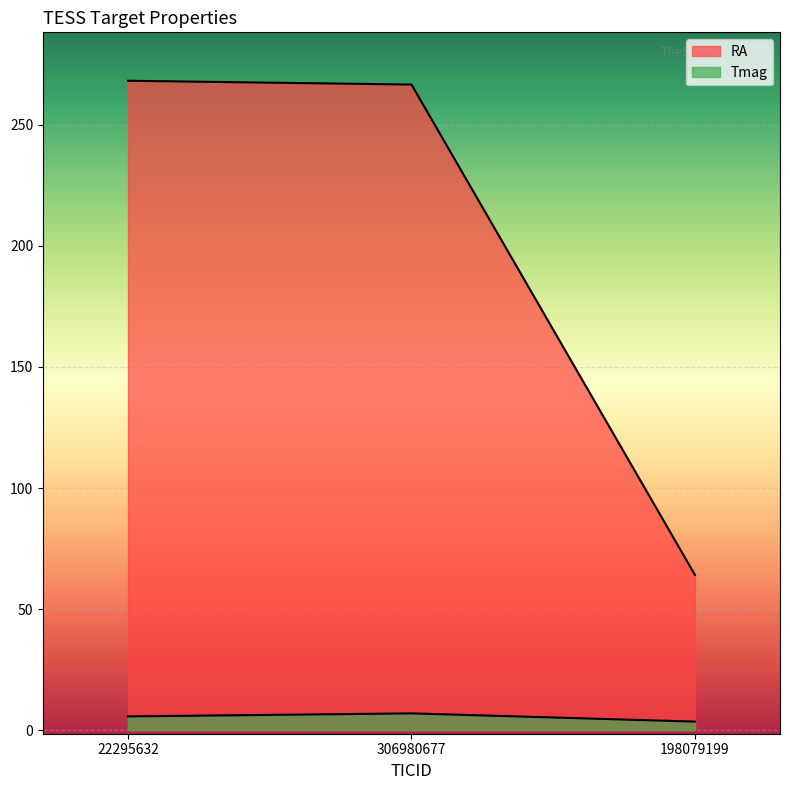

List the series in order of their overall mean, lowest first.

Tmag, RA